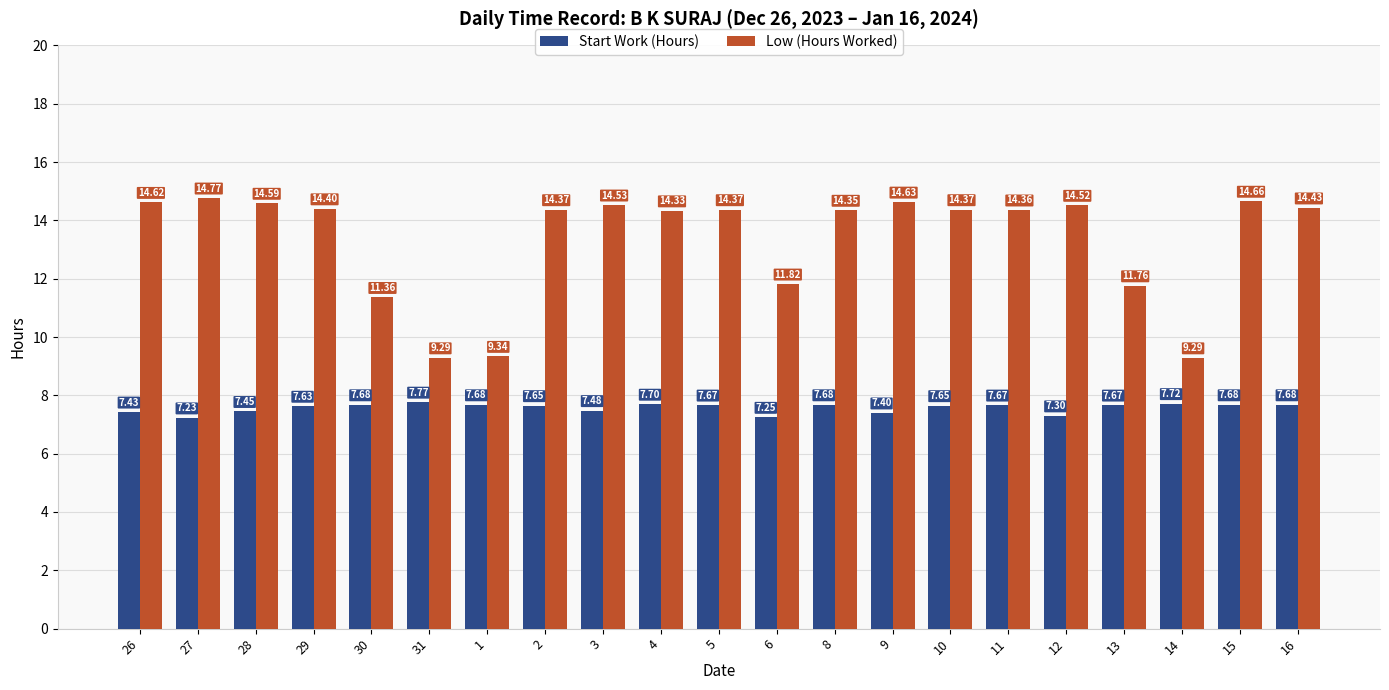

Which series has the largest range (max minus min)?

Low (Hours Worked)